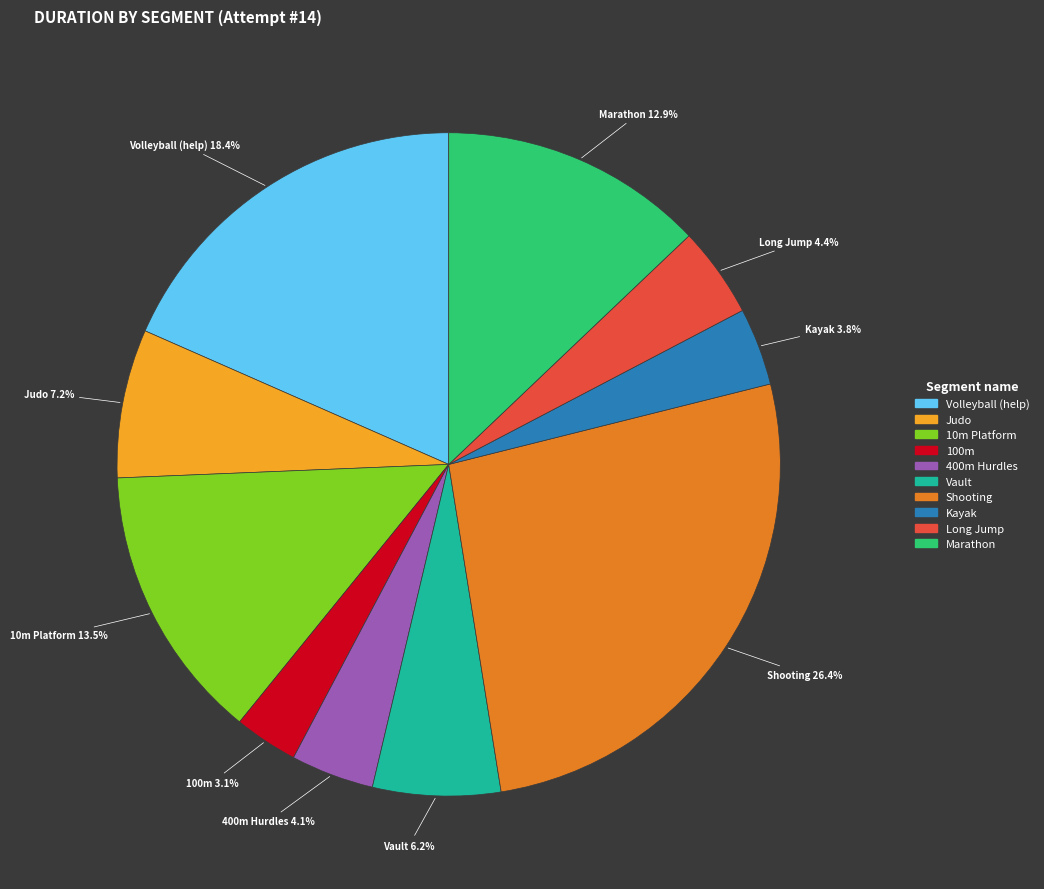

To the nearest percent, what is the difference between the Marathon and 400m Hurdles slice percentages?

9%